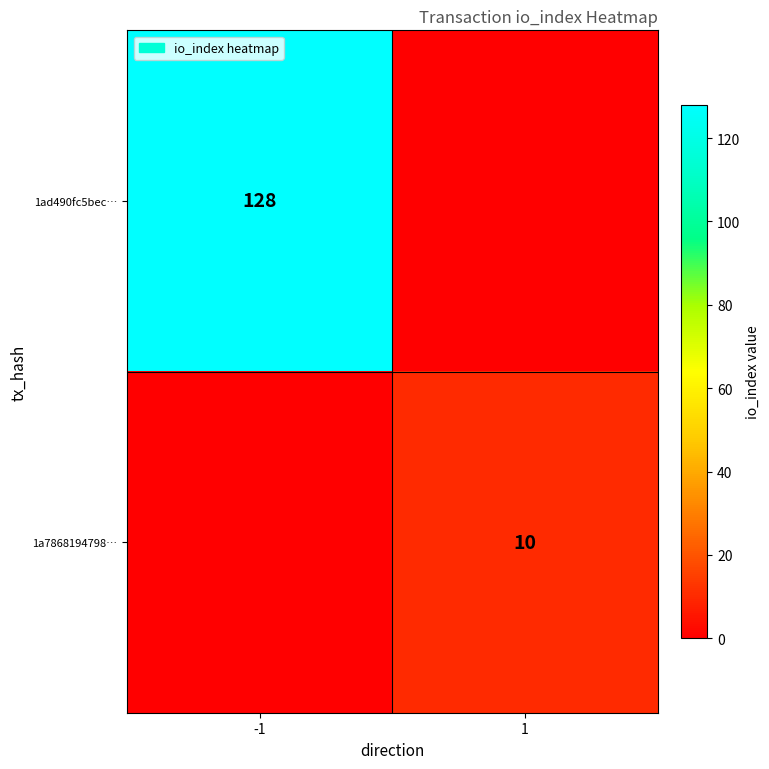

Is the value of 1a7868194798… at 1 greater than the value of 1ad490fc5bec… at -1?

No